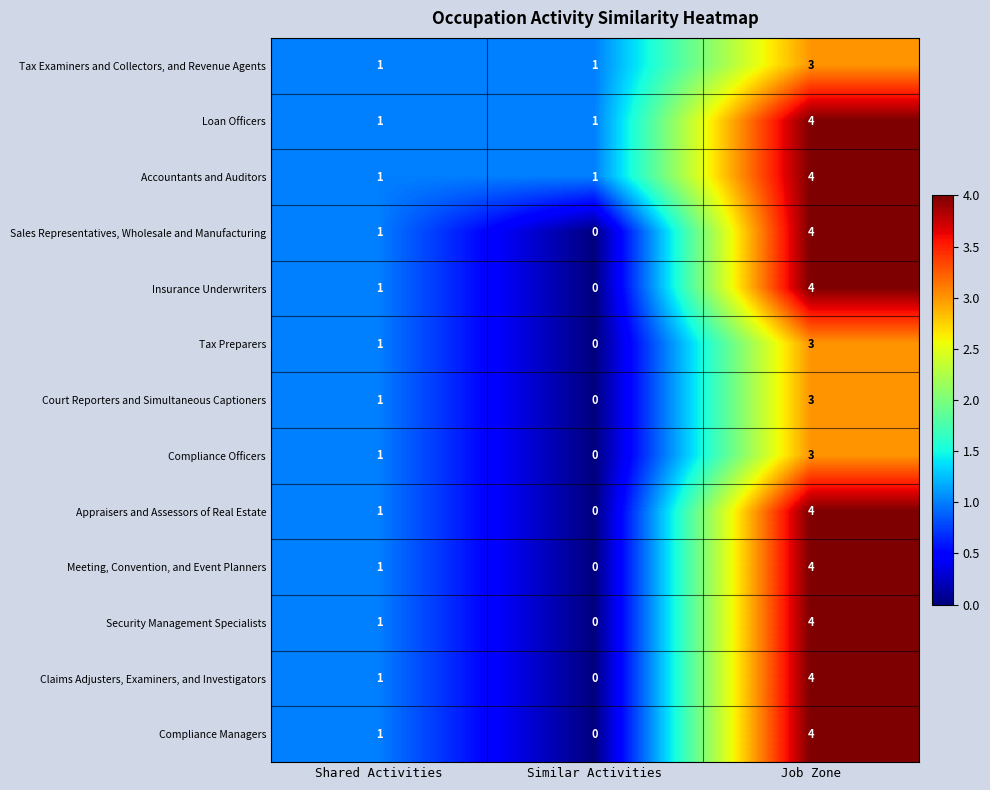

Rank the categories by Sales Representatives, Wholesale and Manufacturing value from highest to lowest.

Job Zone, Shared Activities, Similar Activities